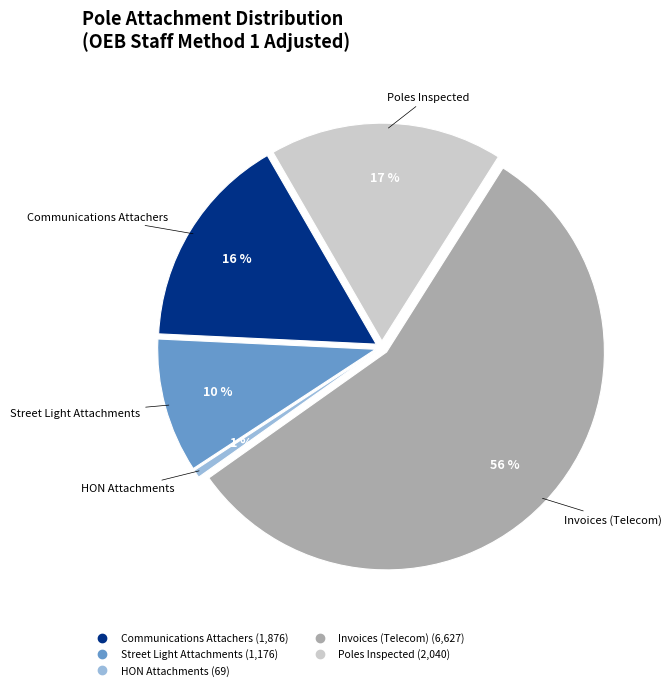

Which category has the biggest portion of the pie?

Invoices (Telecom)